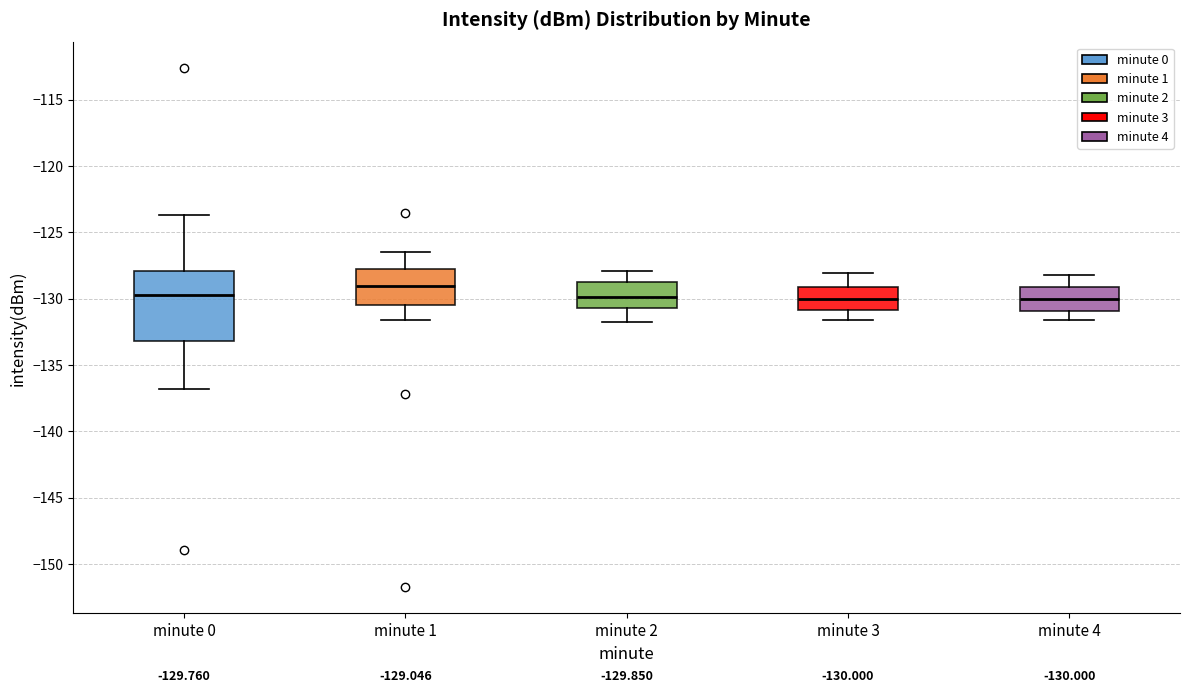

Comparing the boxes themselves (not the whiskers), which one is the tallest?

minute 0